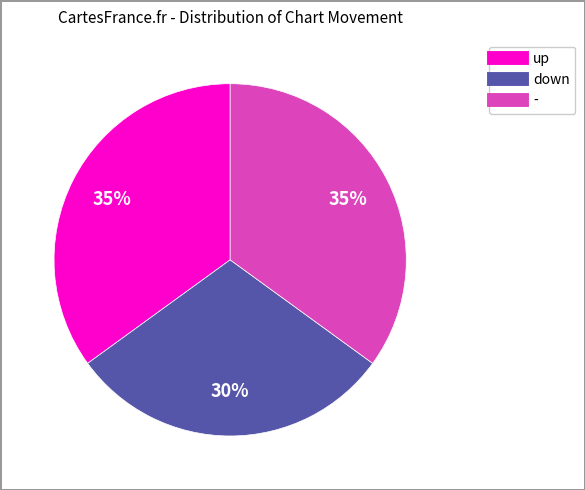

To the nearest percent, what percentage of the pie is down?

30%